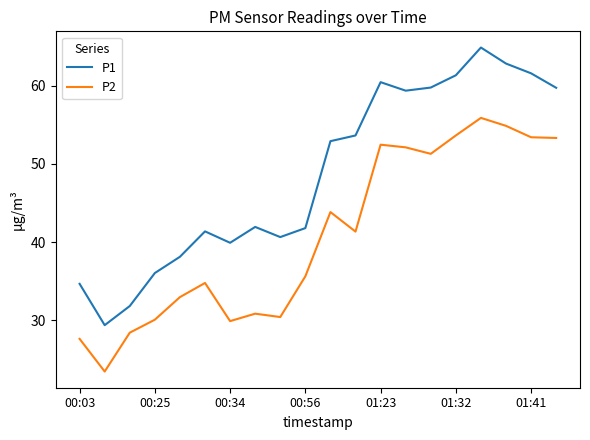

Which series has the widest spread of values?

P1